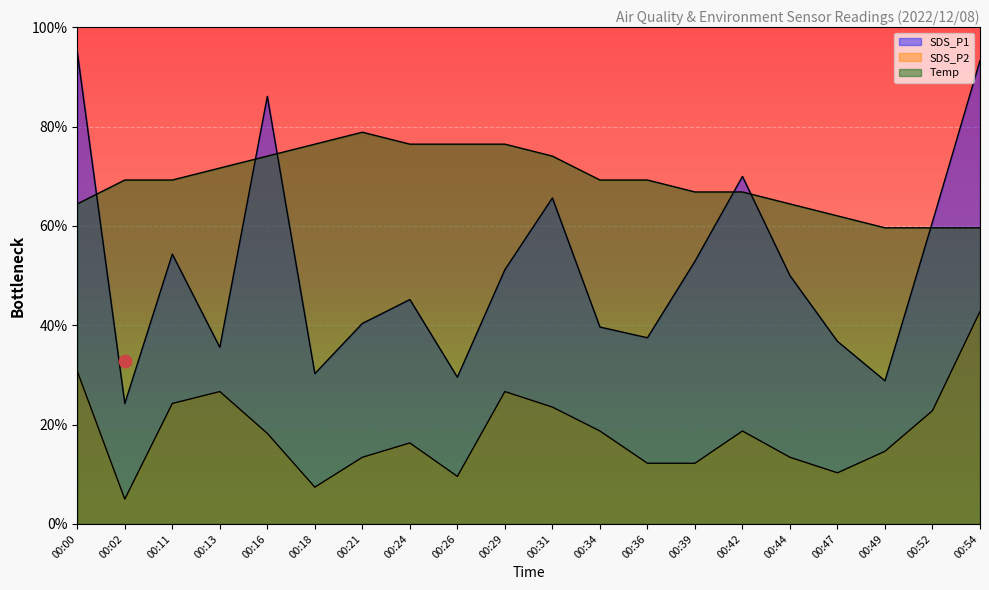

Which series contains the highest Y value?

SDS_P1